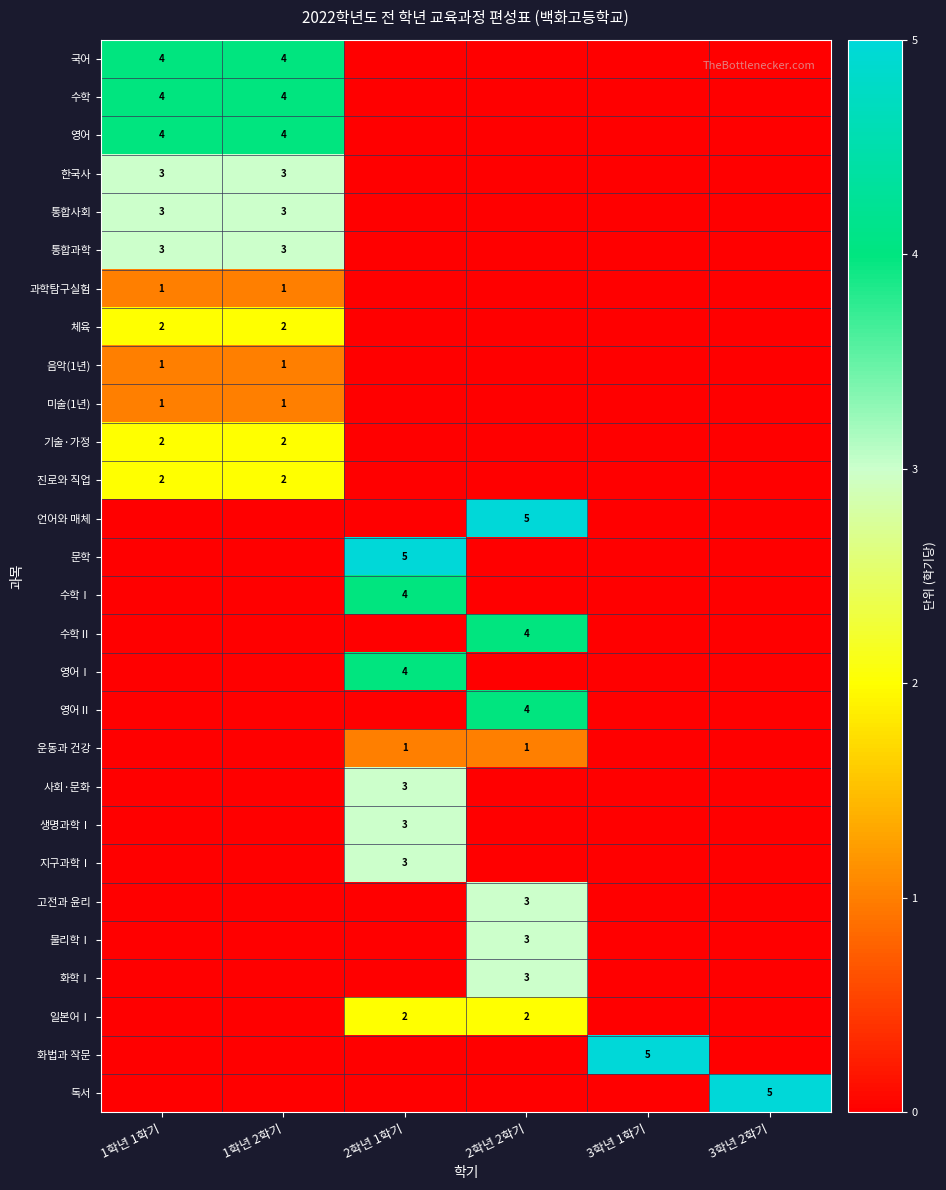

The value of 통합사회 at 1학년 1학기 is 5. True or false?

False